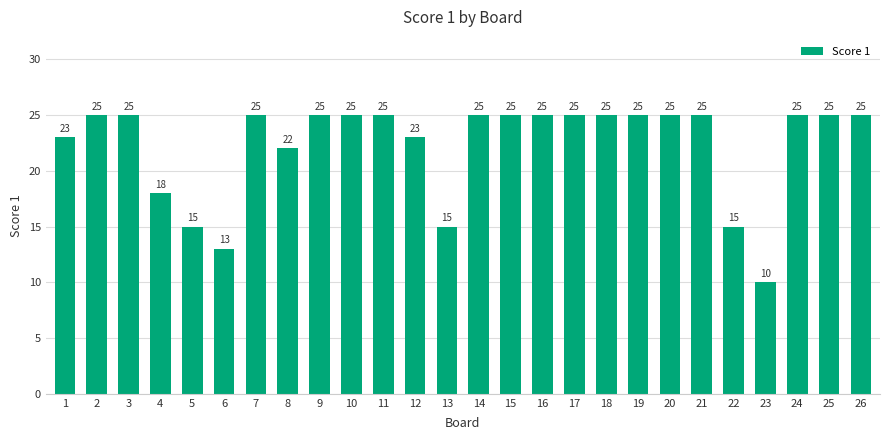

Between 15 and 12, which is larger?

15